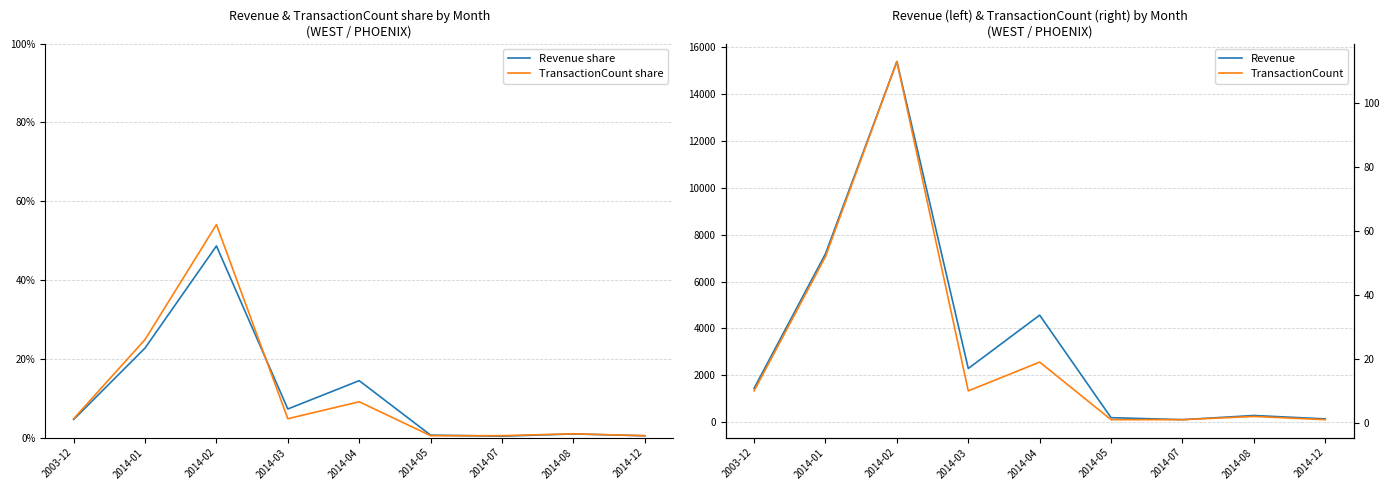

What is the value of the TransactionCount share point at the 2nd from the left?

0.2